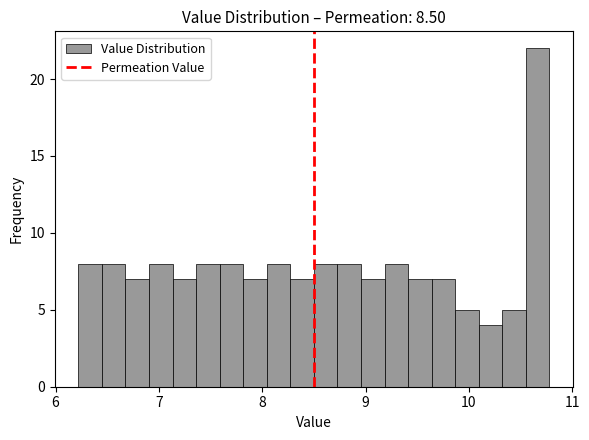

Read against the x-axis, roughly where is the centre of the tallest bar?

10.7